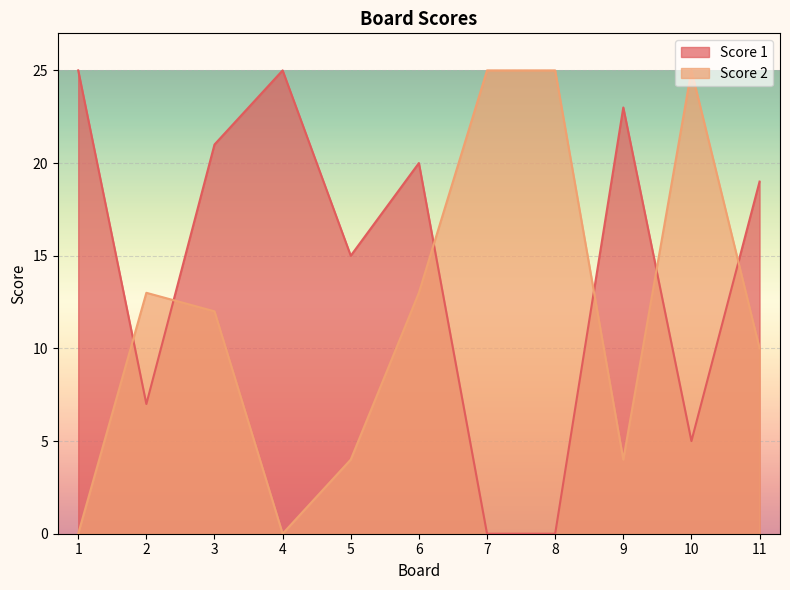

What is the value of the Score 1 point at the 6th from the left?

20